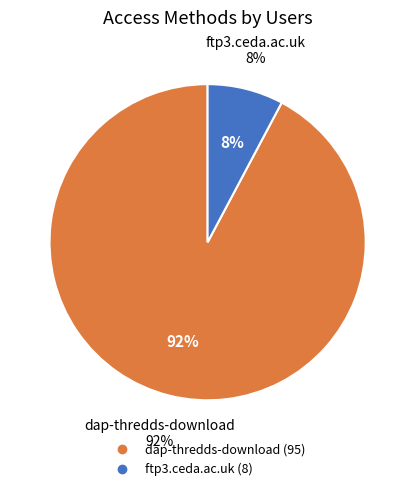

What is the majority slice?

dap-thredds-download